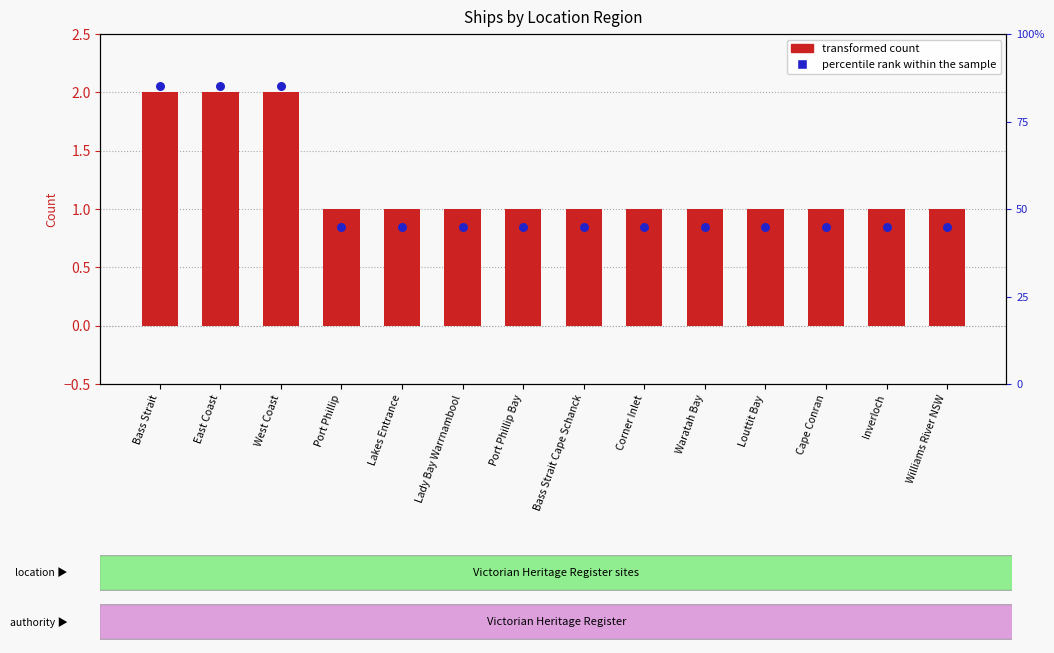

Which series reaches the minimum Y coordinate?

percentile rank within the sample